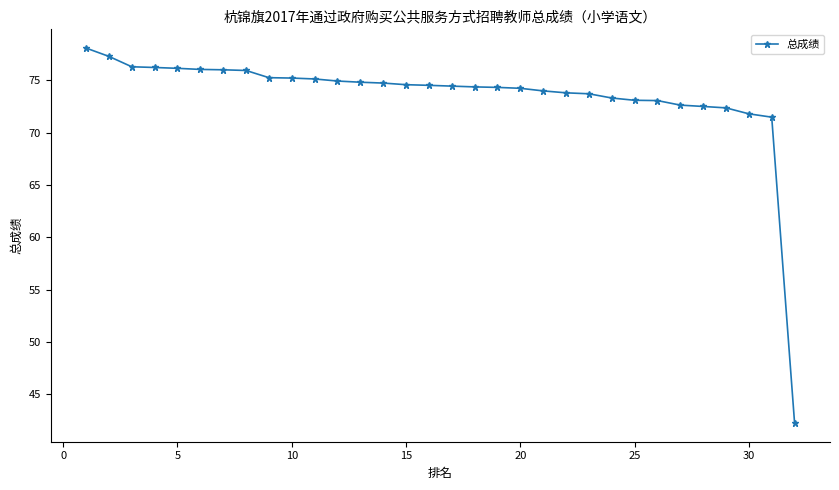

What is the value of the 24th point from the left?

73.3